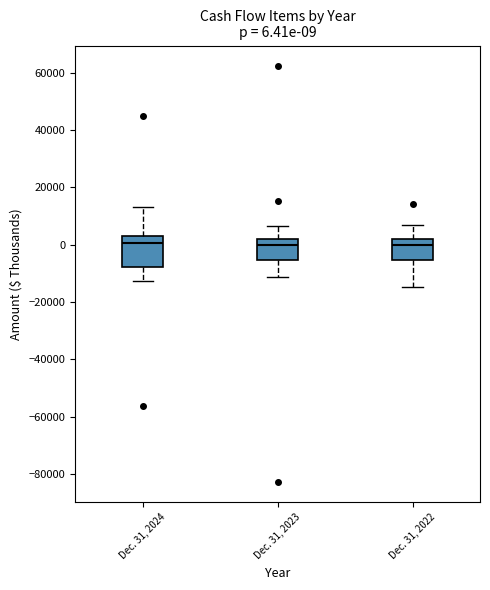

Which box is the tallest, from its lower edge to its upper edge?

Dec. 31, 2024